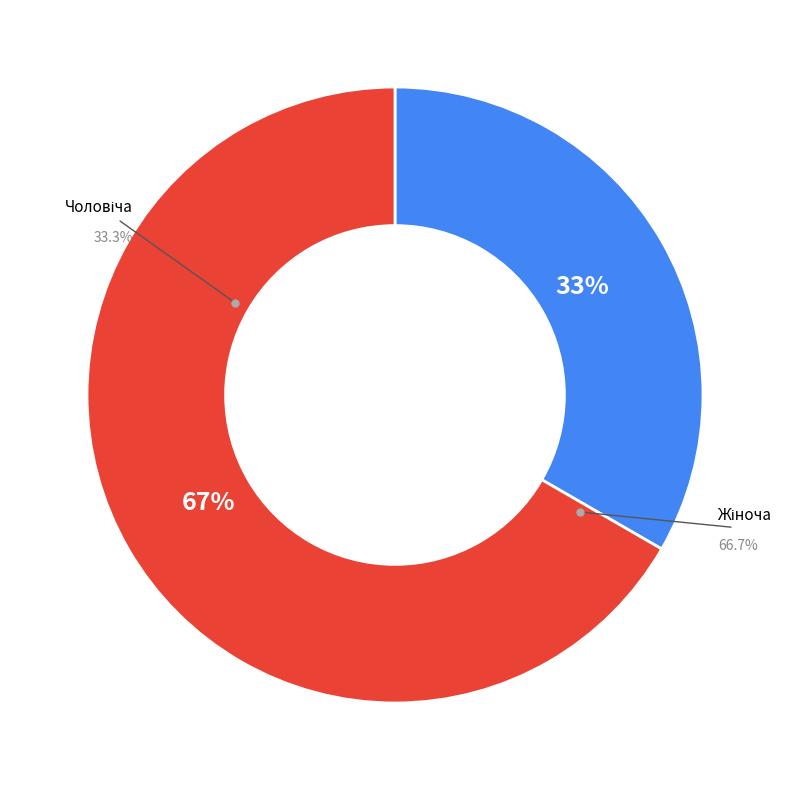

Do Чоловіча and Жіноча together represent more than half of the pie?

Yes